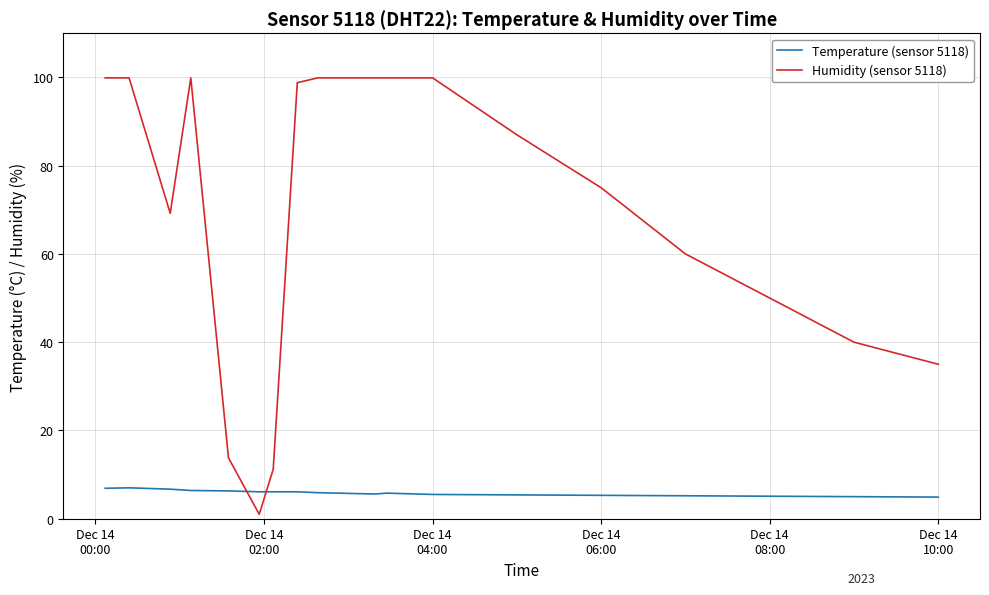

Which series has the largest range (max minus min)?

Humidity (sensor 5118)